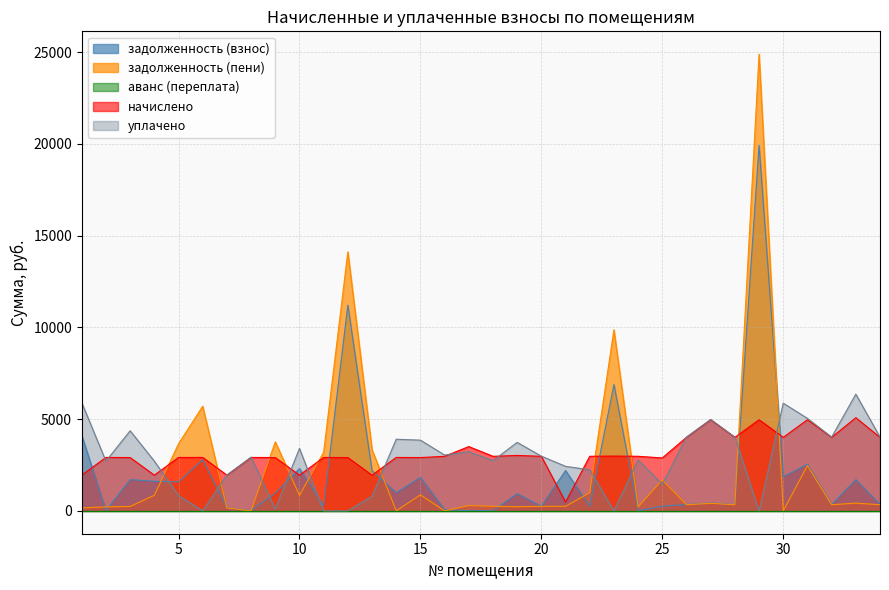

Which has a higher value, 17 or 23?

23